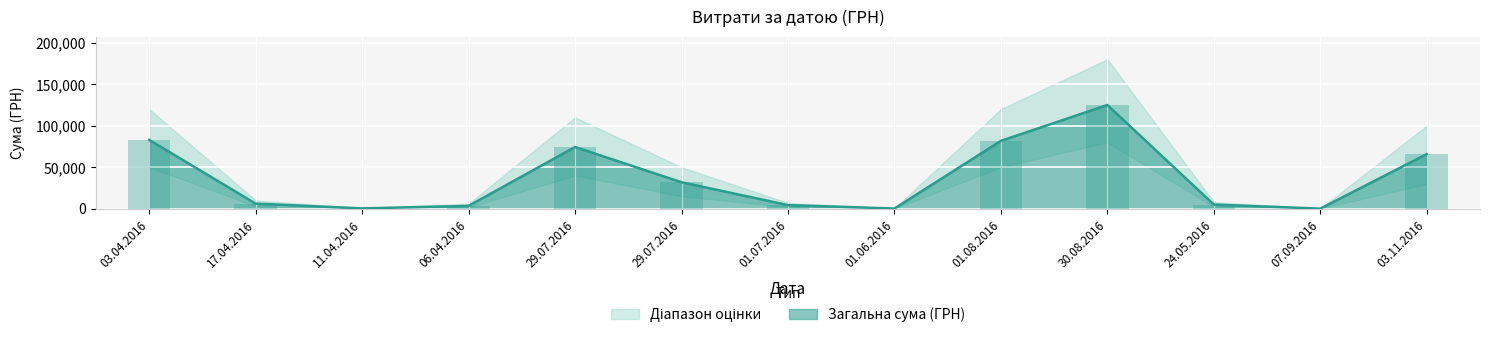

What is the sum of the values at 01.06.2016 and 29.07.2016?

32020.2